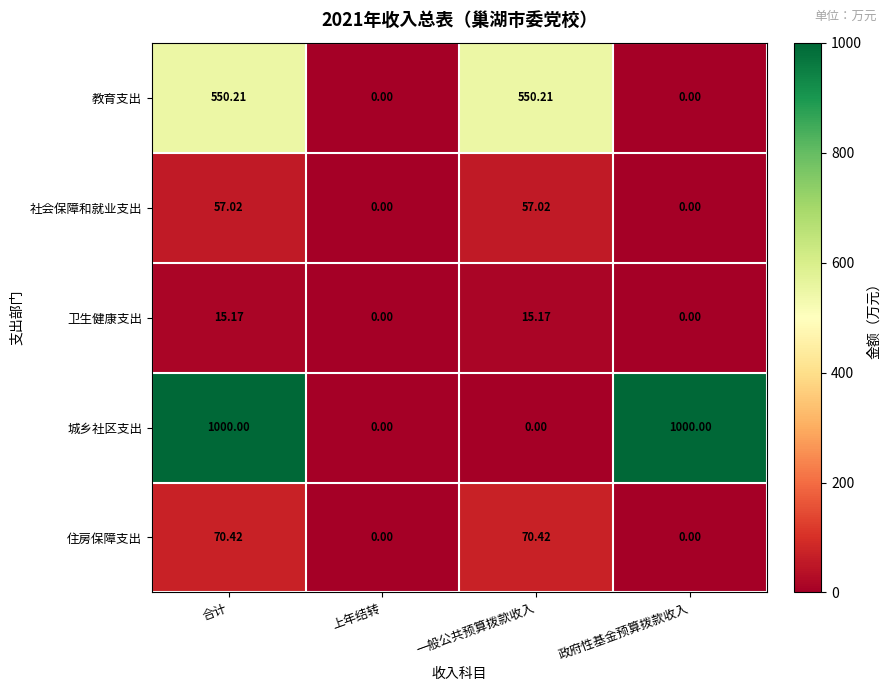

At which category is the sum across all series the highest?

合计